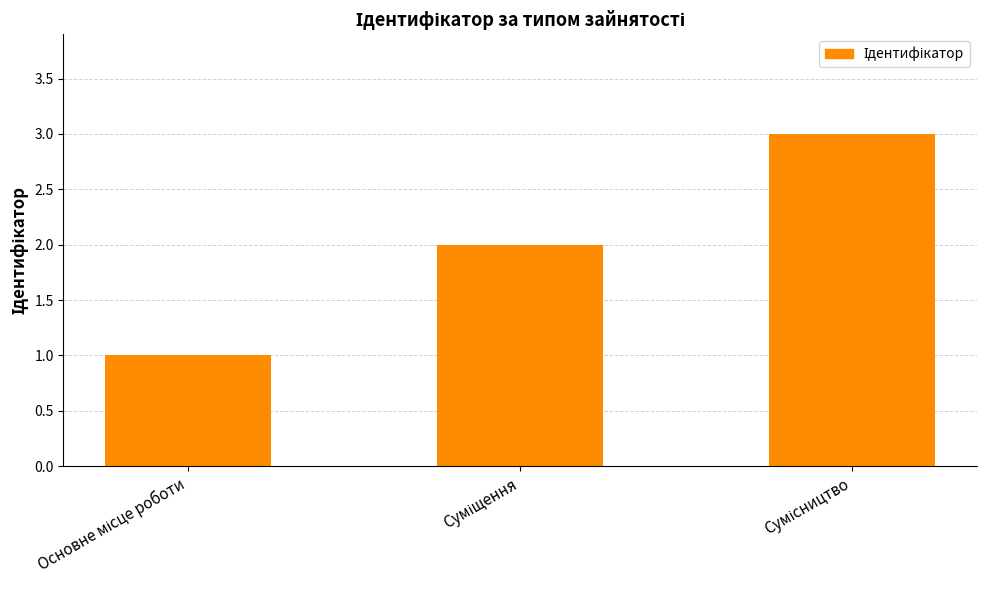

What is the maximum value shown in the chart?

3